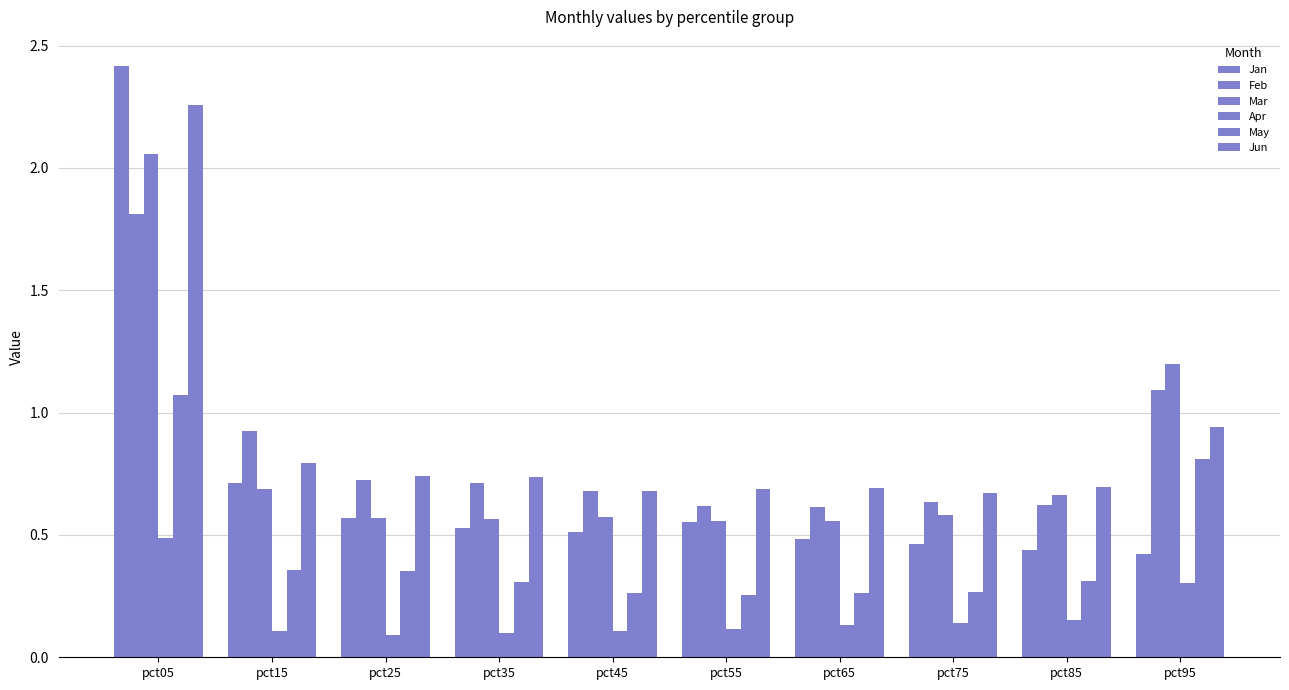

What is the spread (max minus min) of values at pct05?

1.9